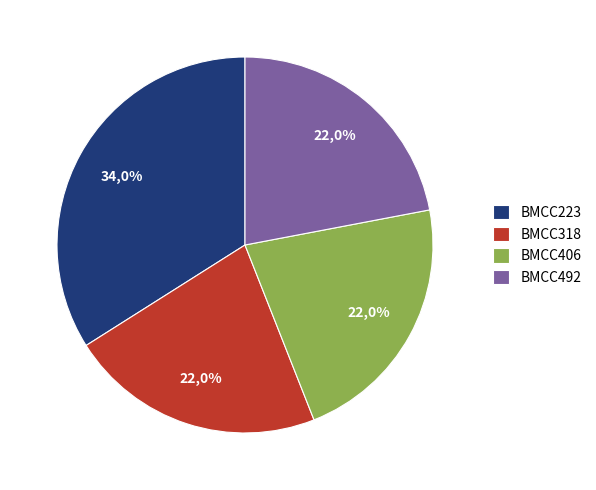

Combined, what portion of the pie is BMCC318 and BMCC223?

56.0%